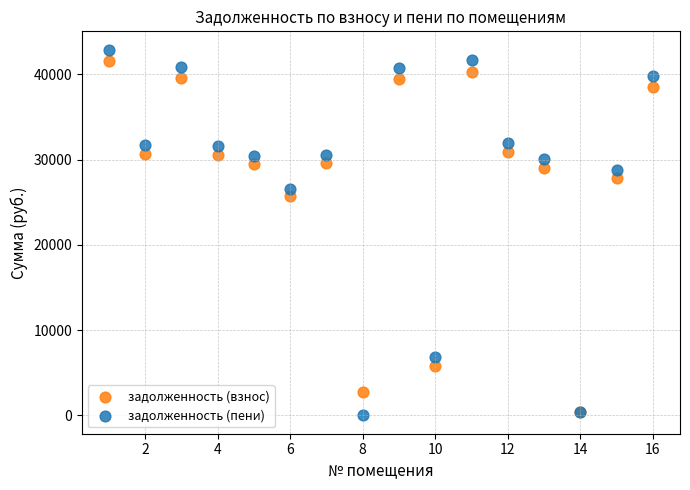

In the задолженность (пени) series, what Y value is closest to 21440?

26524.8